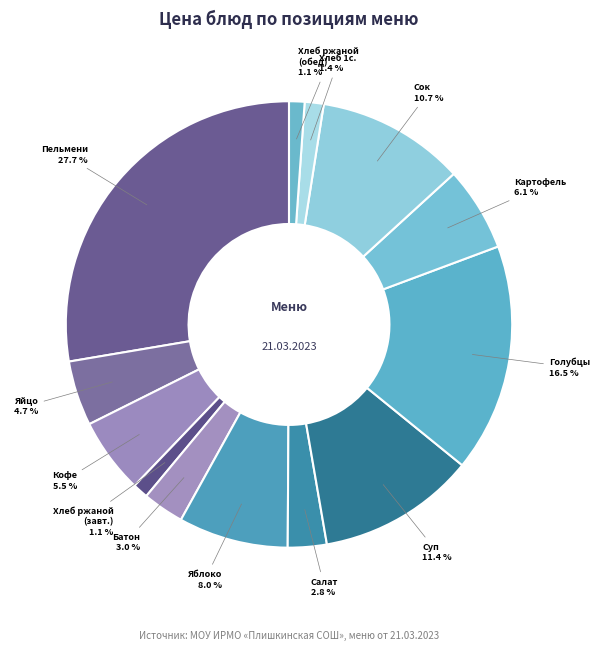

Is there a majority slice in this chart?

No